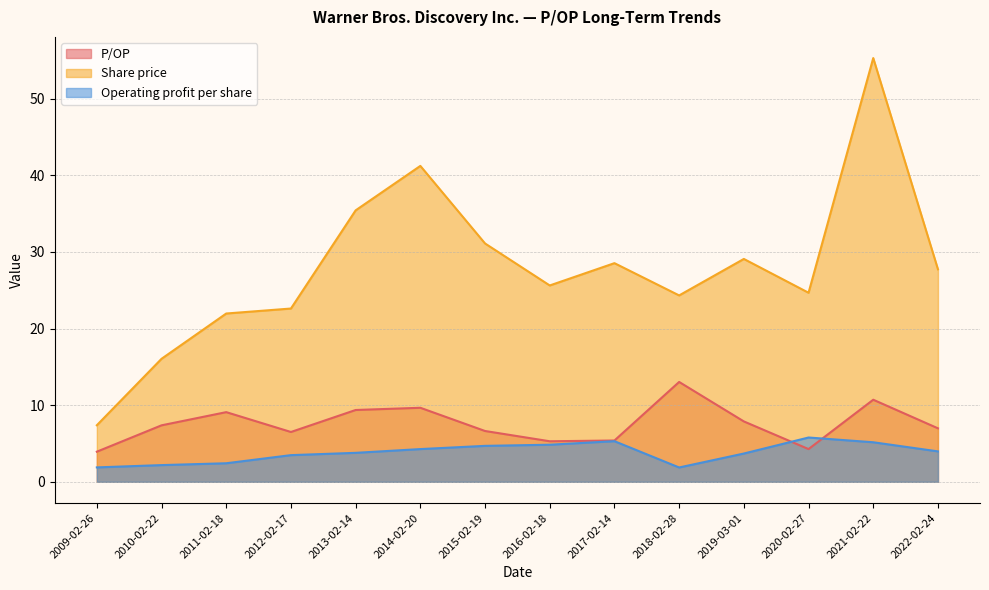

At which category is the sum across all series the highest?

2021-02-22